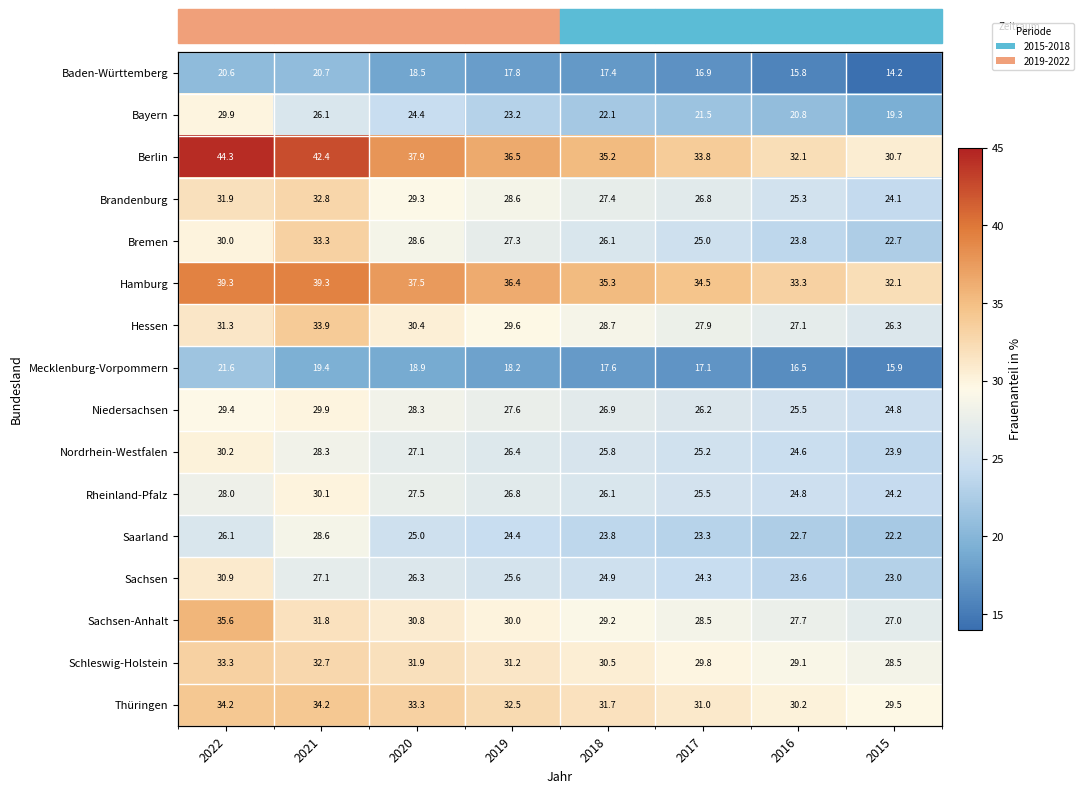

Which category has the lowest value in the Sachsen-Anhalt series?

2015